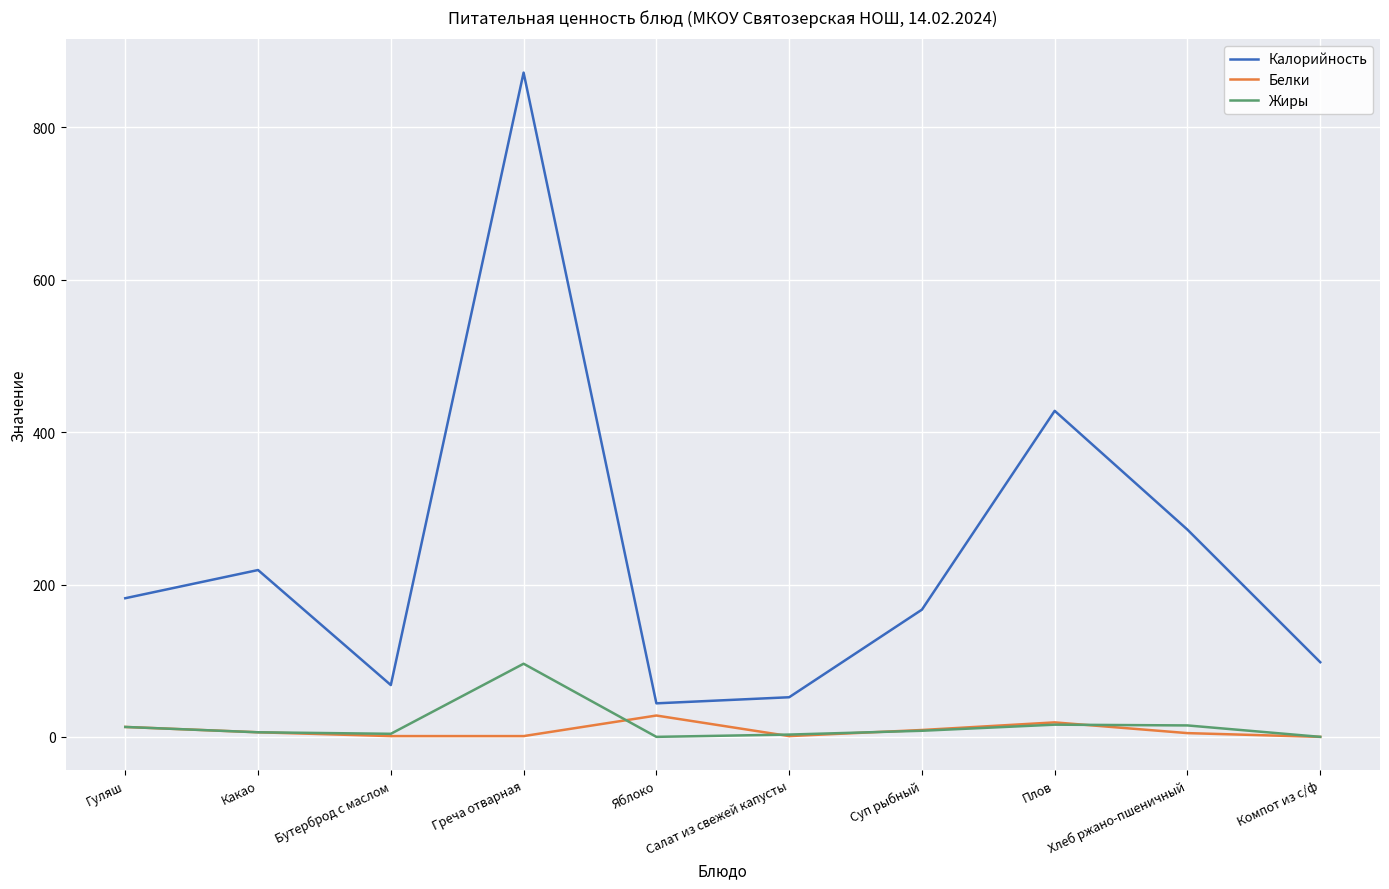

At which category does the chart reach its peak across all series?

Греча отварная